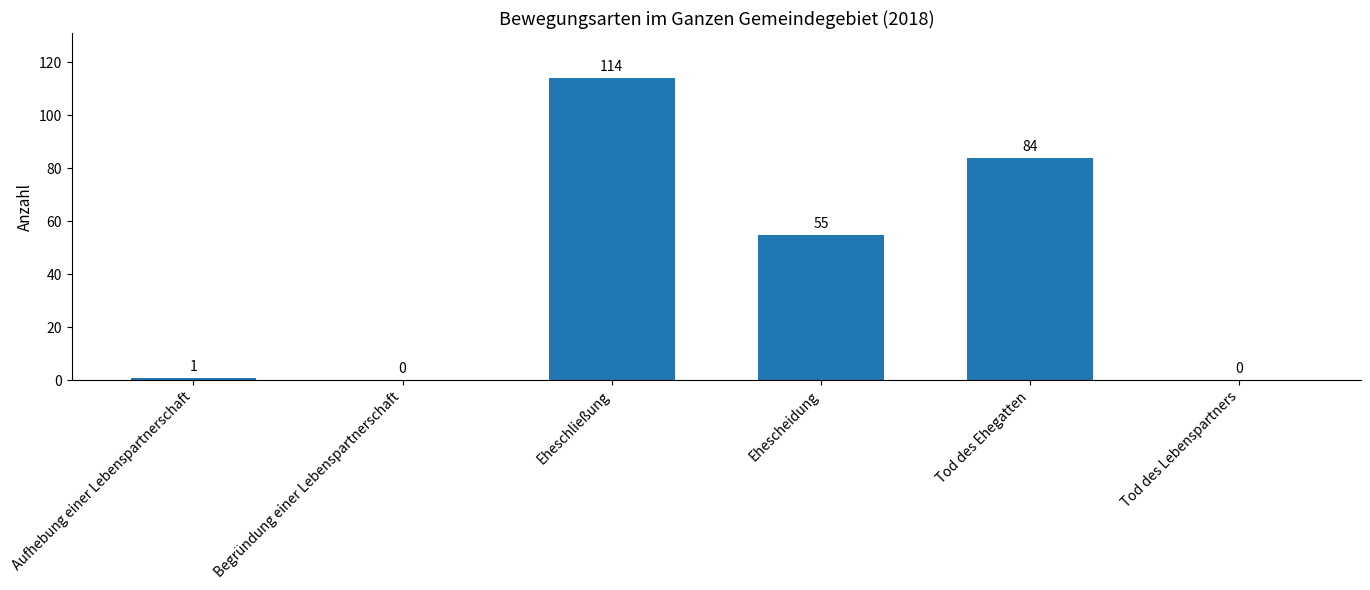

At which label does the data first exceed 55?

Eheschließung